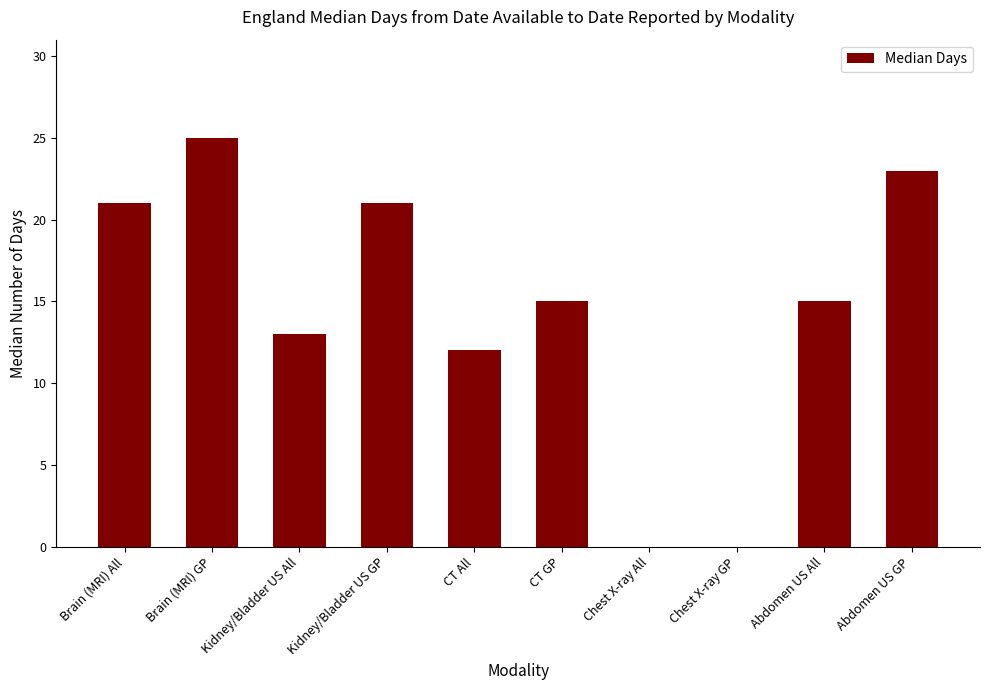

Are the bars horizontal?

No